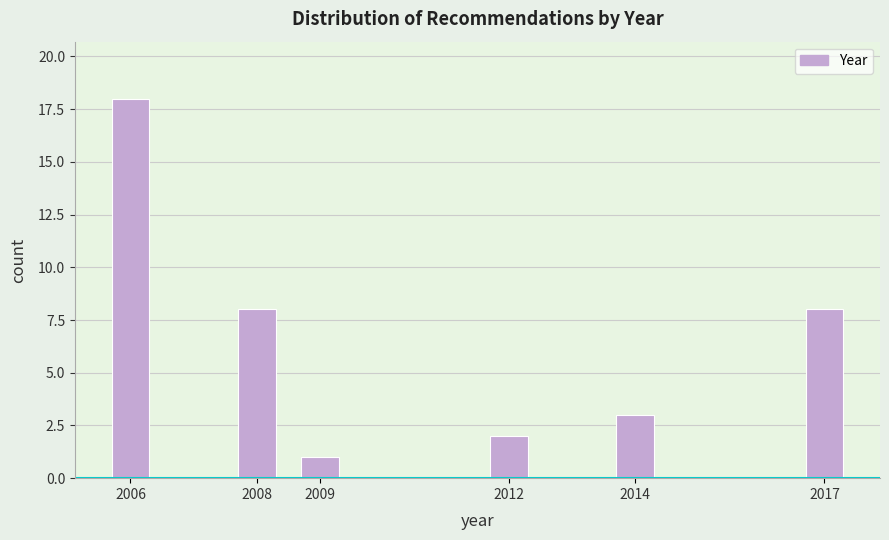

Reading left to right, list all the values displayed in this chart.

2006=18	2008=8	2009=1	2012=2	2014=3	2017=8